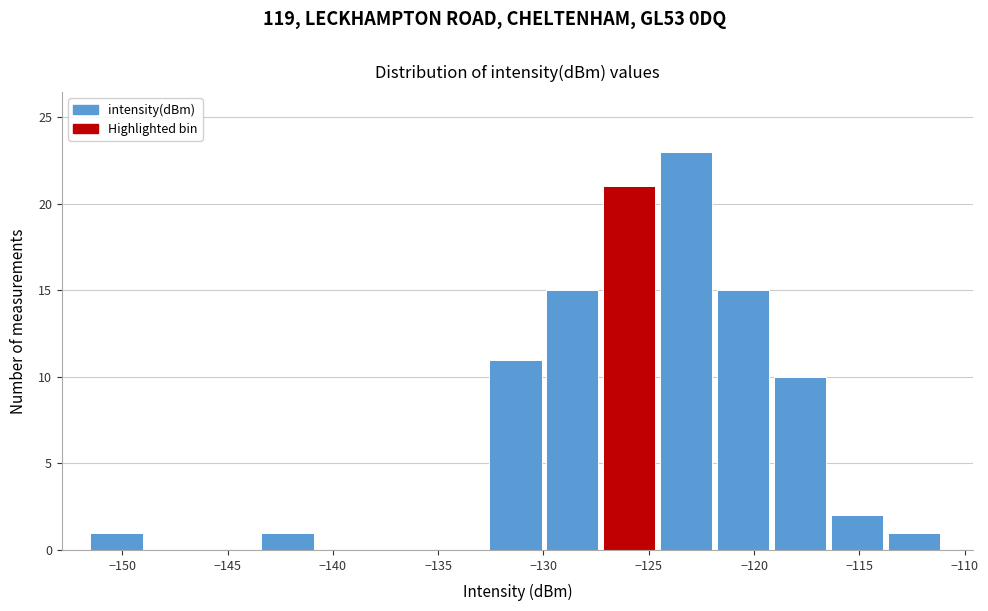

Reading left to right, transcribe this chart: for each bar, give the range it covers on the x-axis and its height. Neither the bar edges nor the heights are printed on the chart, so give them approximately, as read against the axes.

-151.5 to -149.0: 1
-149.0 to -146.0: 0
-146.0 to -143.5: 0
-143.5 to -140.5: 1
-140.5 to -138.0: 0
-138.0 to -135.5: 0
-135.5 to -132.5: 0
-132.5 to -130.0: 11
-130.0 to -127.0: 15
-127.0 to -124.5: 21
-124.5 to -122.0: 23
-122.0 to -119.0: 15
-119.0 to -116.5: 10
-116.5 to -113.5: 2
-113.5 to -111.0: 1